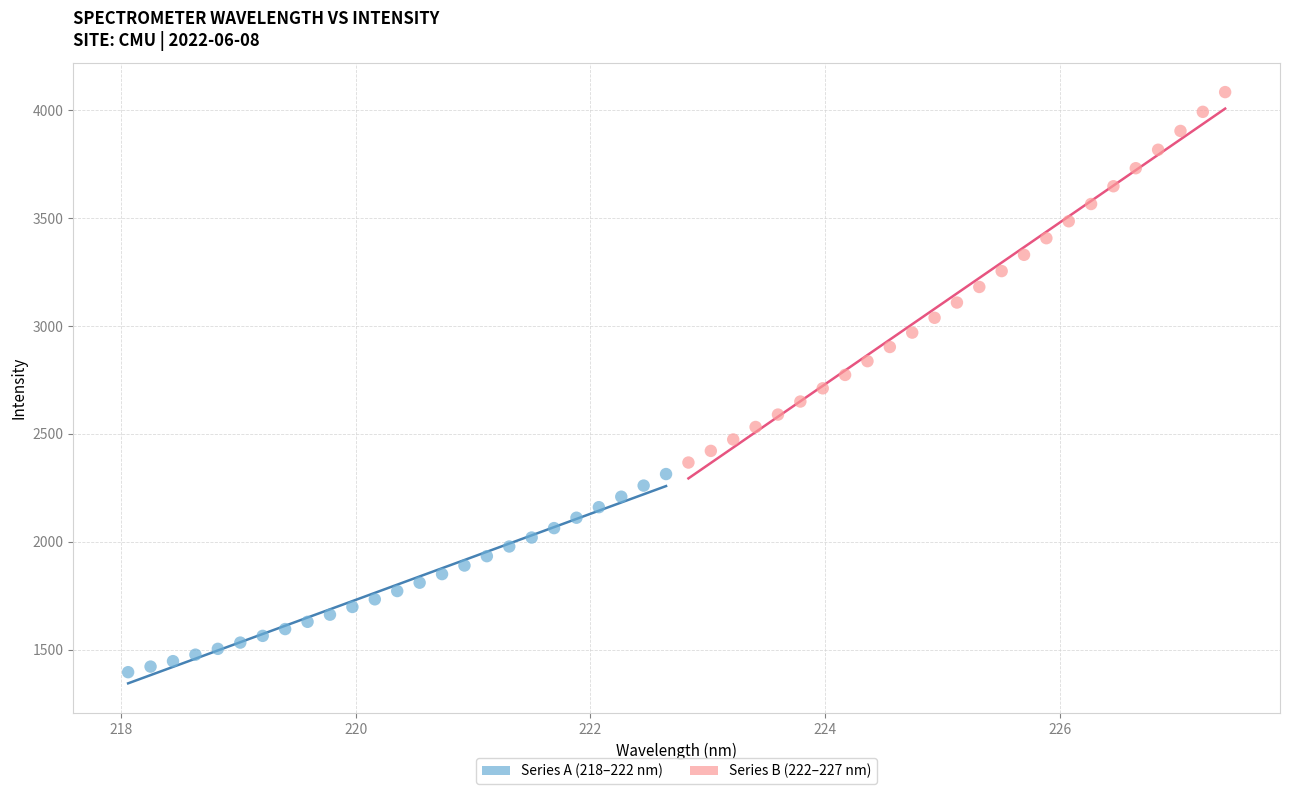

Which series reaches the minimum Y coordinate?

Series A (218–222 nm)